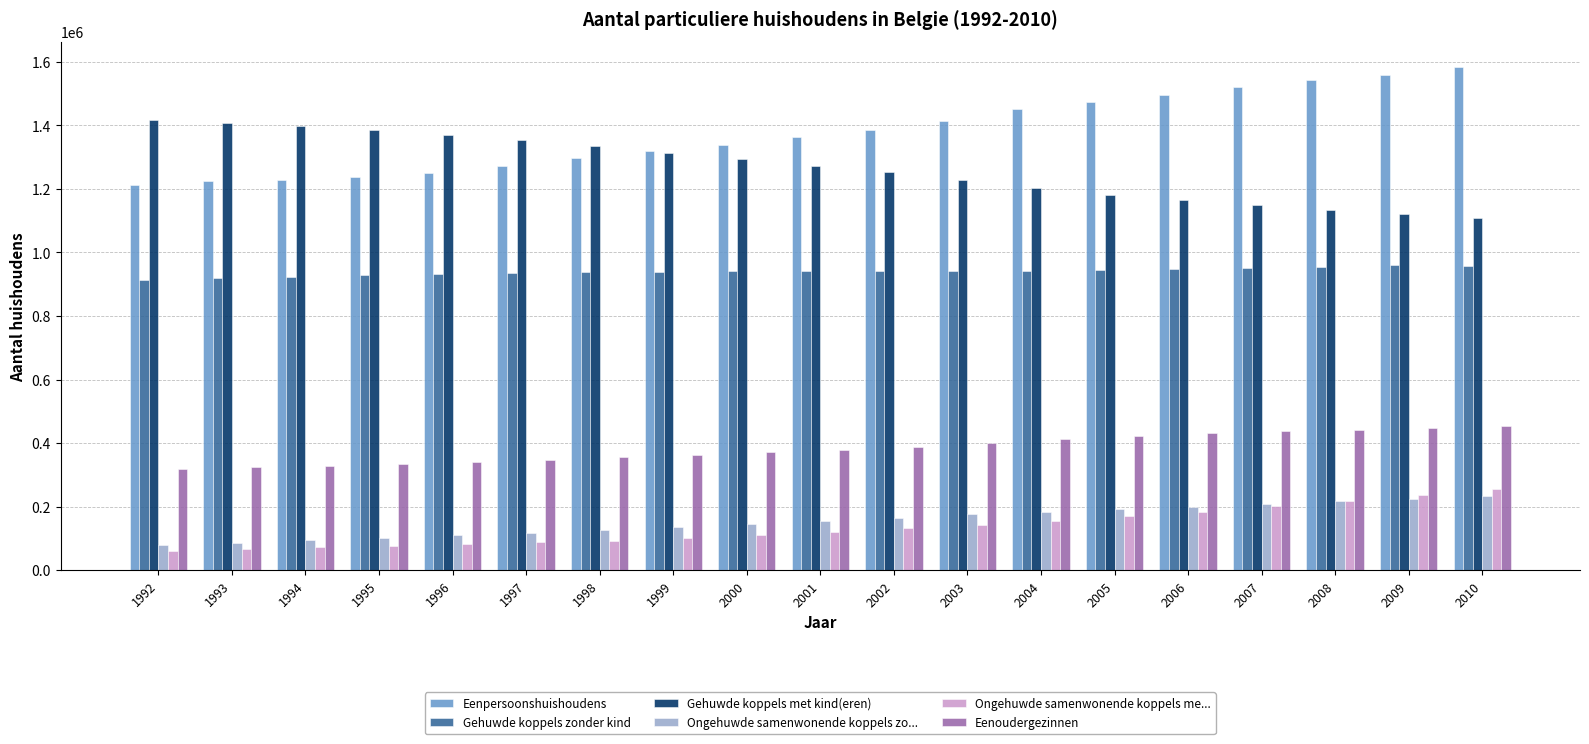

What are all the series names shown in the legend?

Eenpersoonshuishoudens, Gehuwde koppels zonder kind, Gehuwde koppels met kind(eren), Ongehuwde samenwonende koppels zo..., Ongehuwde samenwonende koppels me..., Eenoudergezinnen